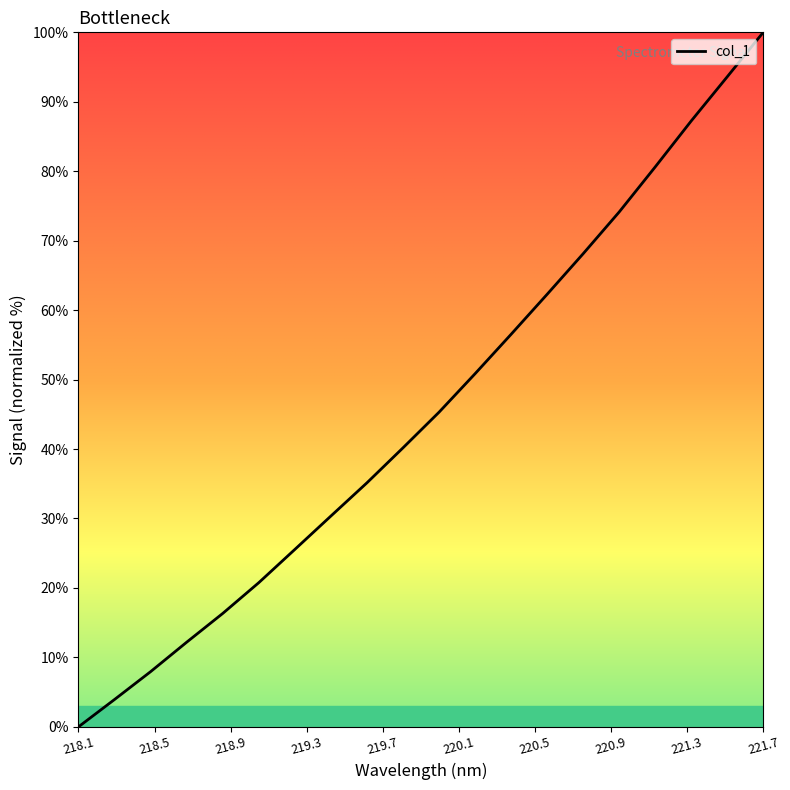

What is the maximum value shown in the chart?

100.0